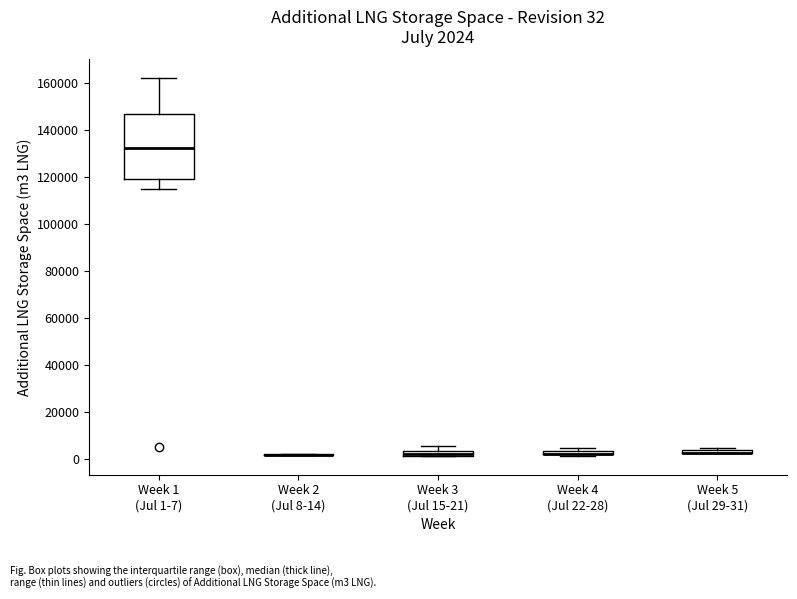

Which box is the tallest, from its lower edge to its upper edge?

Week 1 (Jul 1-7)